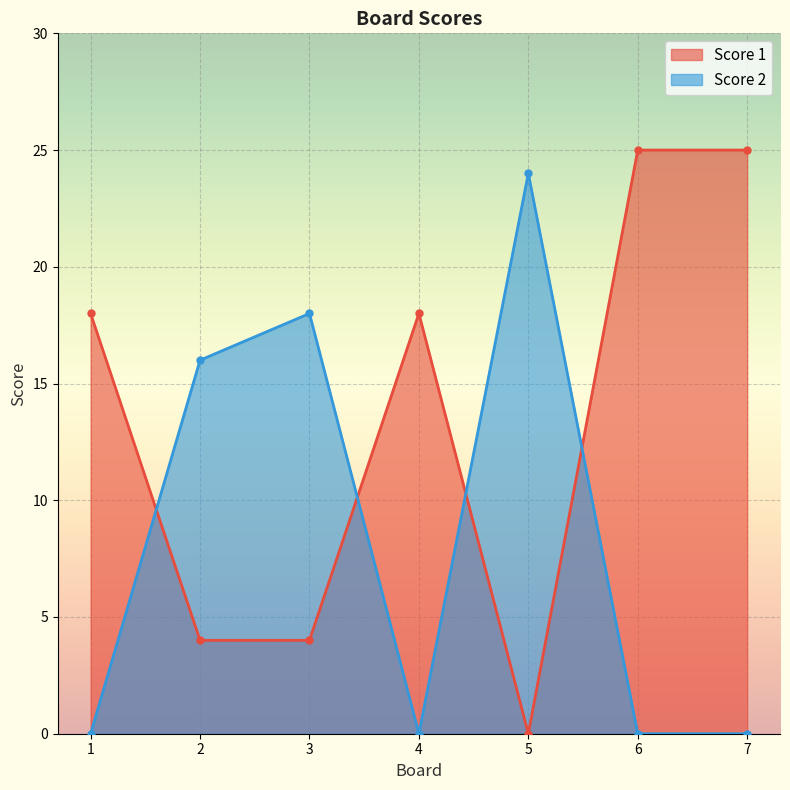

Between 2 and 1, which is larger?

1